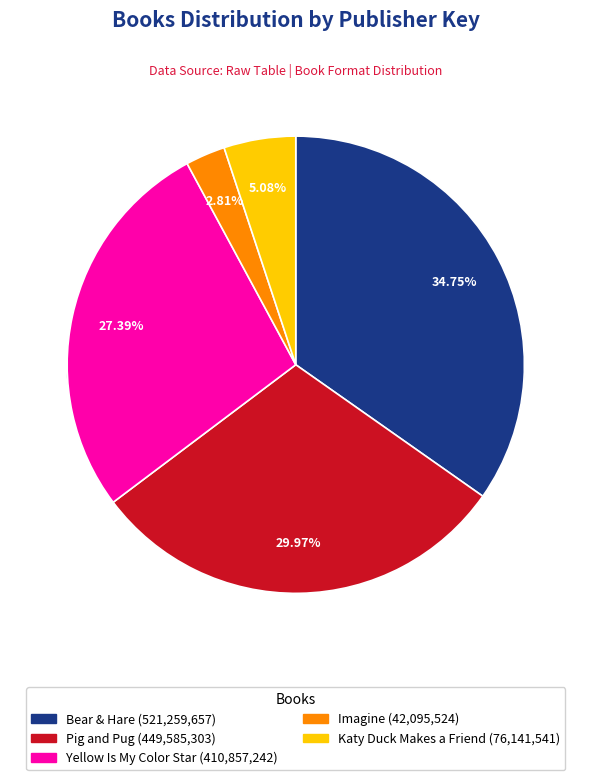

Which has a higher value, Katy Duck Makes a Friend (9781442419773) or Pig and Pug (9781481421317)?

Pig and Pug (9781481421317)